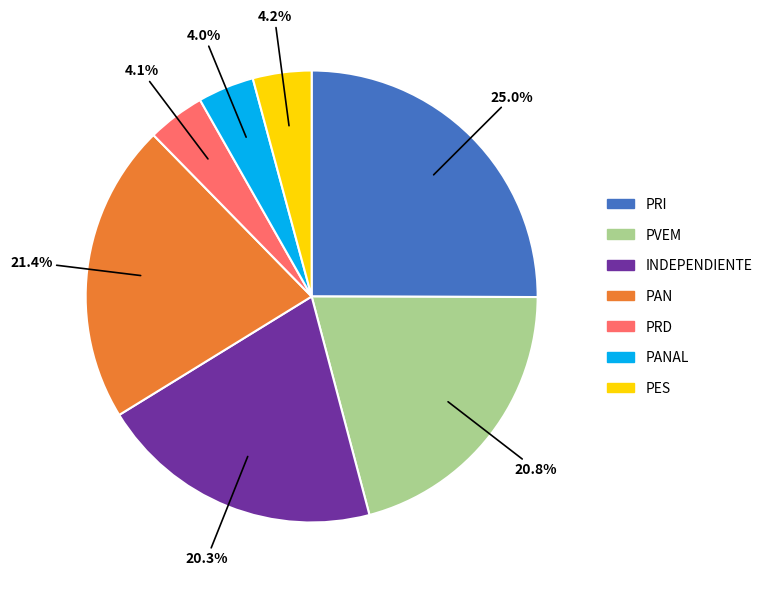

How many segments does this pie chart have?

7